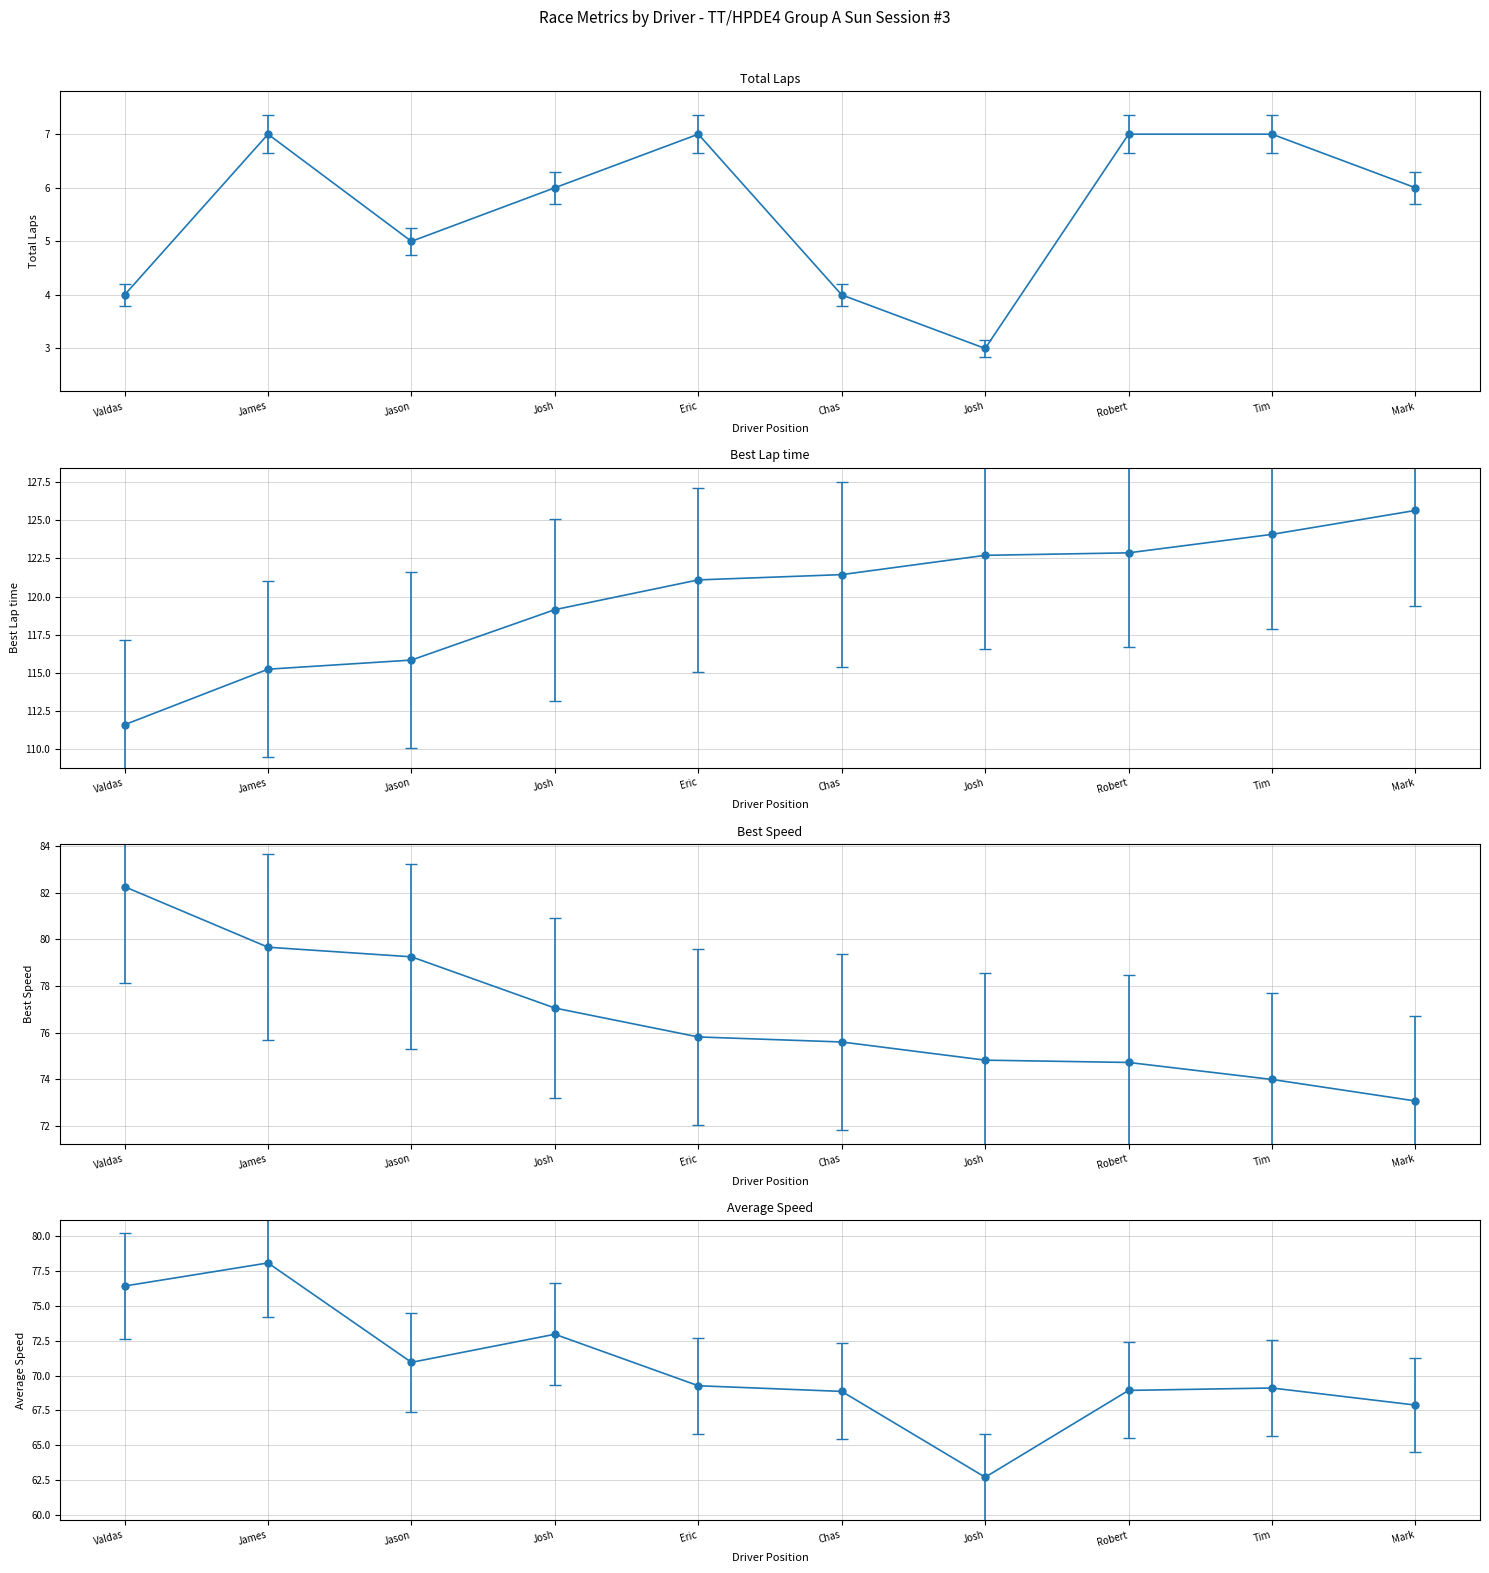

What position from the right is Josh Rubin?

7